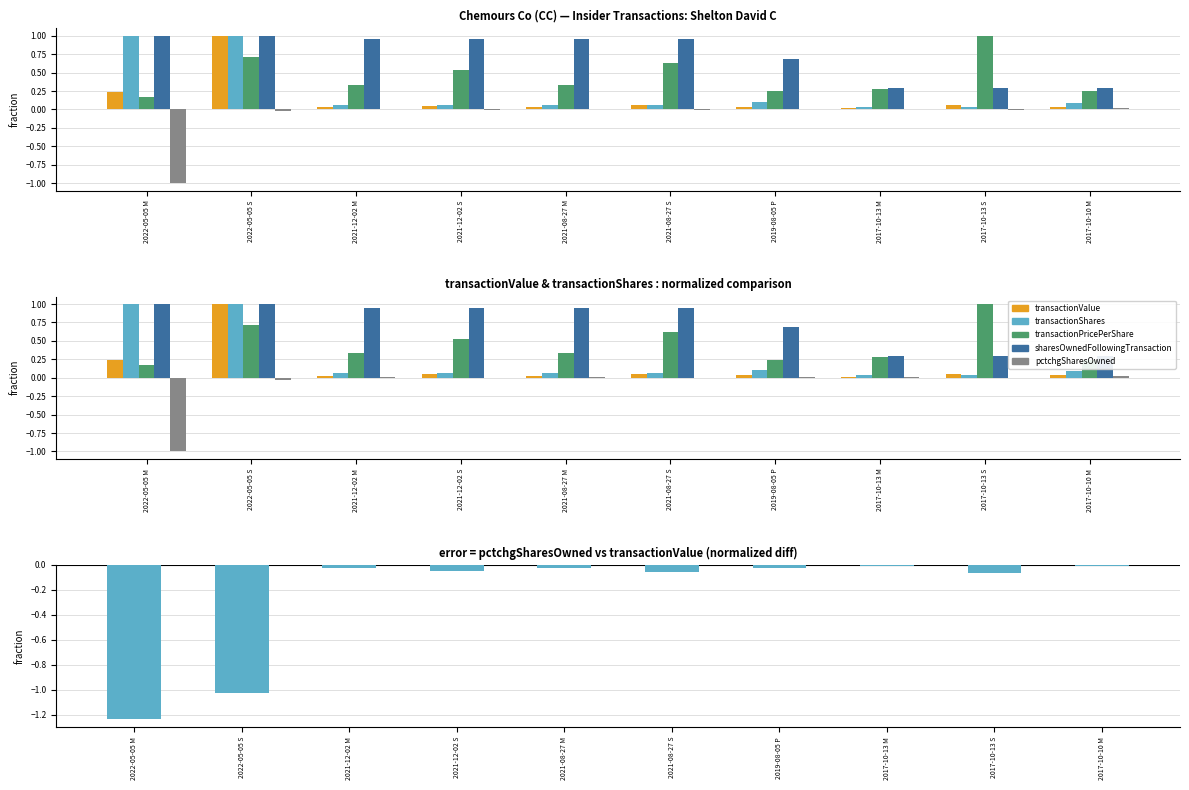

Which series has the largest total across all categories?

sharesOwnedFollowingTransaction